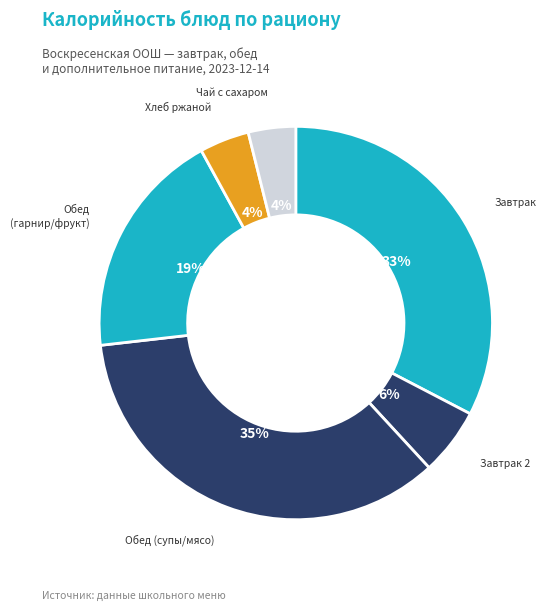

How many segments does this pie chart have?

6